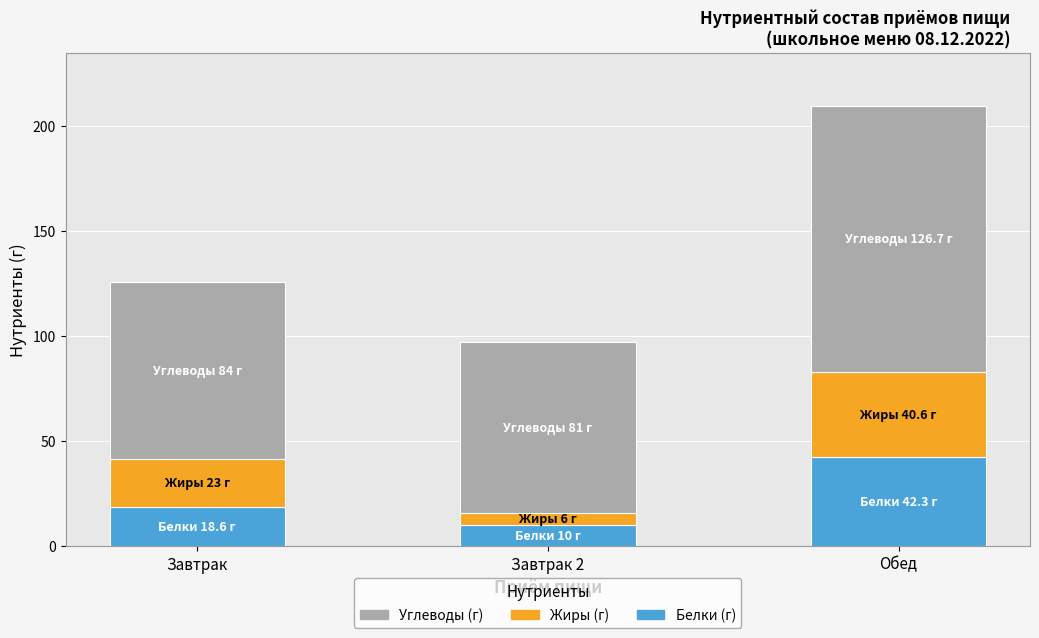

Reading left to right, transcribe the values for Белки (г).

18.6	10.0	42.3